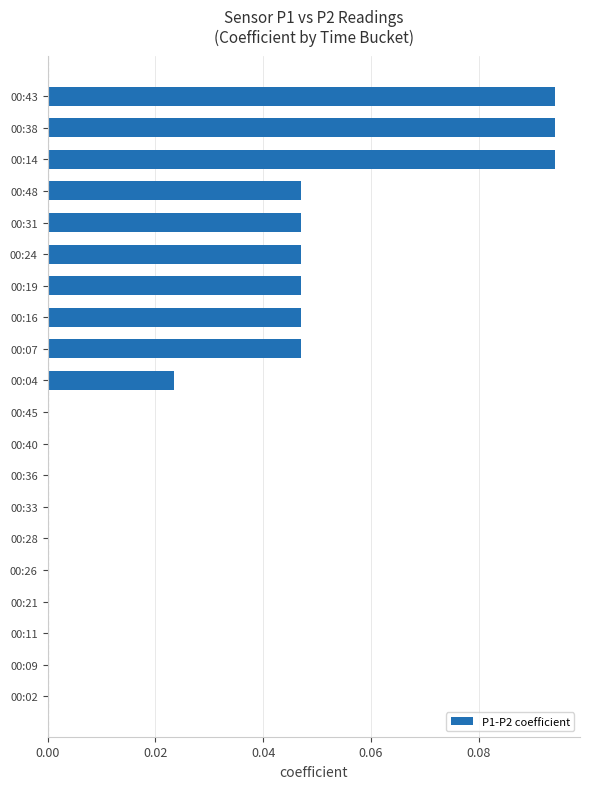

What is the sum of all values?

0.6